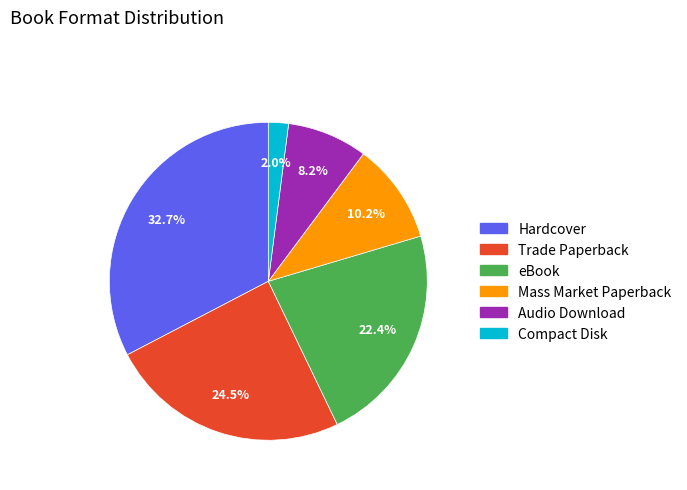

Is it true that Compact Disk is 2% of the pie?

True